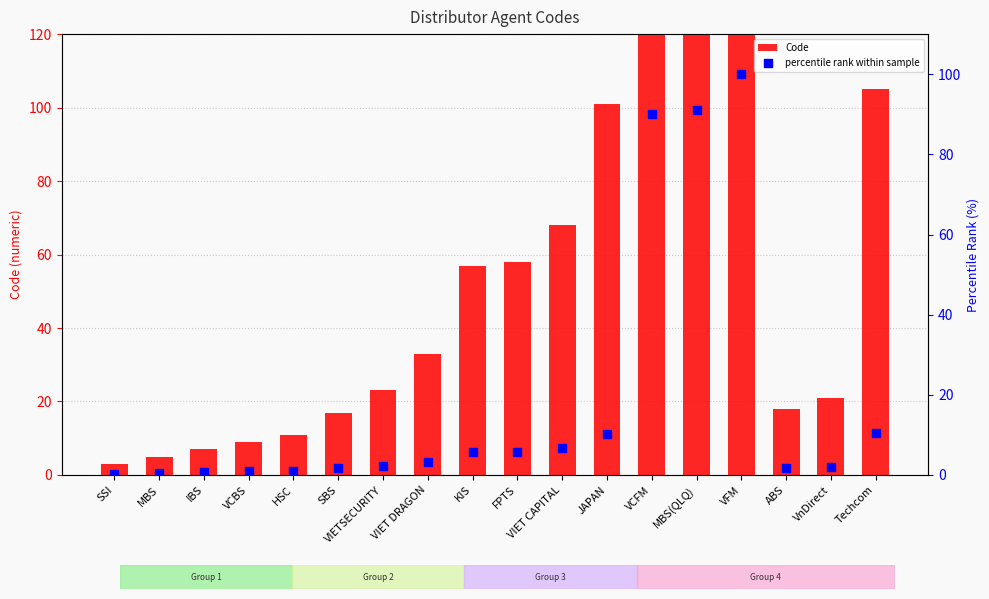

Which series has the widest spread of Y values?

Code